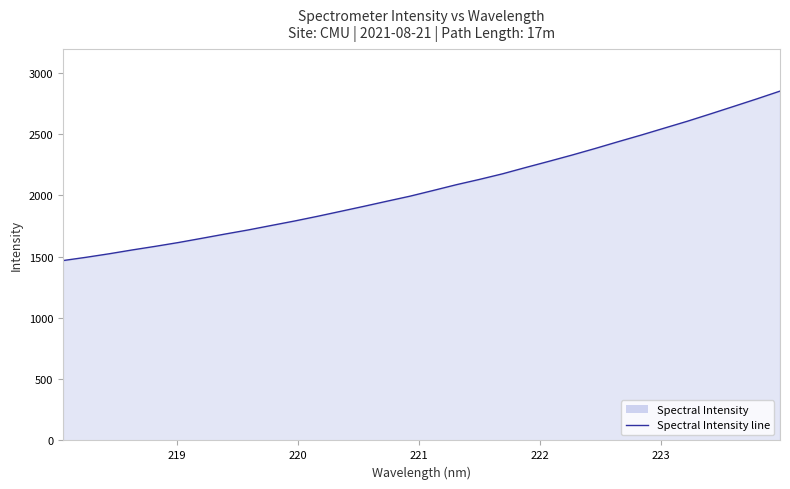

Reading left to right, extract all data points from this chart.

1468.6	1495.3	1524.2	1555.6	1585.1	1616.4	1650.5	1685.1	1718.6	1755.2	1791.4	1830.1	1870.7	1911.5	1953.3	1994.6	2041.0	2088.1	2131.4	2177.1	2228.7	2278.8	2330.0	2383.7	2439.3	2493.7	2550.4	2606.8	2666.7	2727.5	2788.9	2852.2